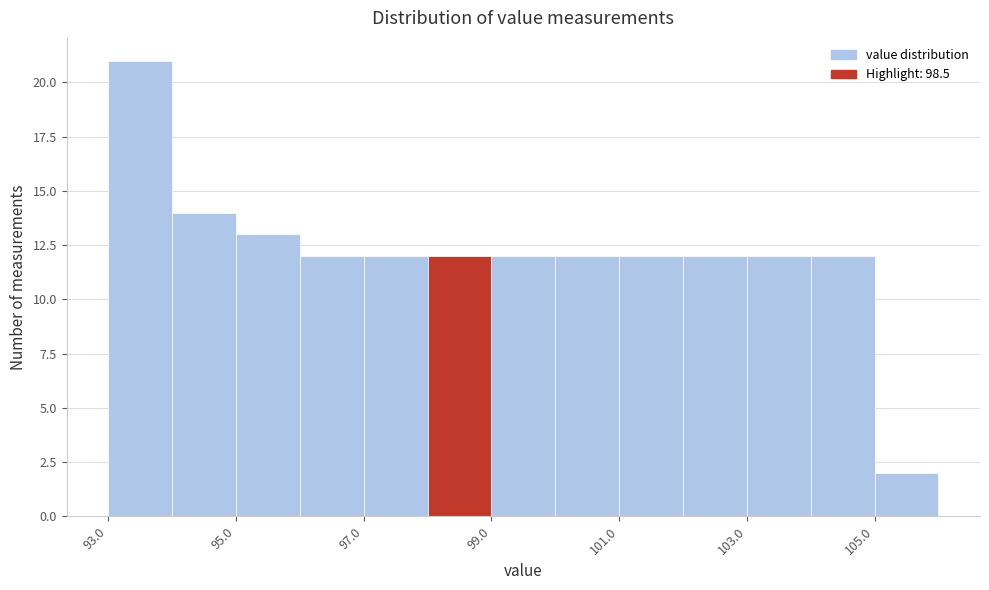

Reading left to right, transcribe this chart: for each bar, give the range it covers on the x-axis and its height. The values are not printed on the chart, so give them approximately, as read against the axis.

93 to 94: 21
94 to 95: 14
95 to 96: 13
96 to 97: 12
97 to 98: 12
98 to 99: 12
99 to 100: 12
100 to 101: 12
101 to 102: 12
102 to 103: 12
103 to 104: 12
104 to 105: 12
105 to 106: 2